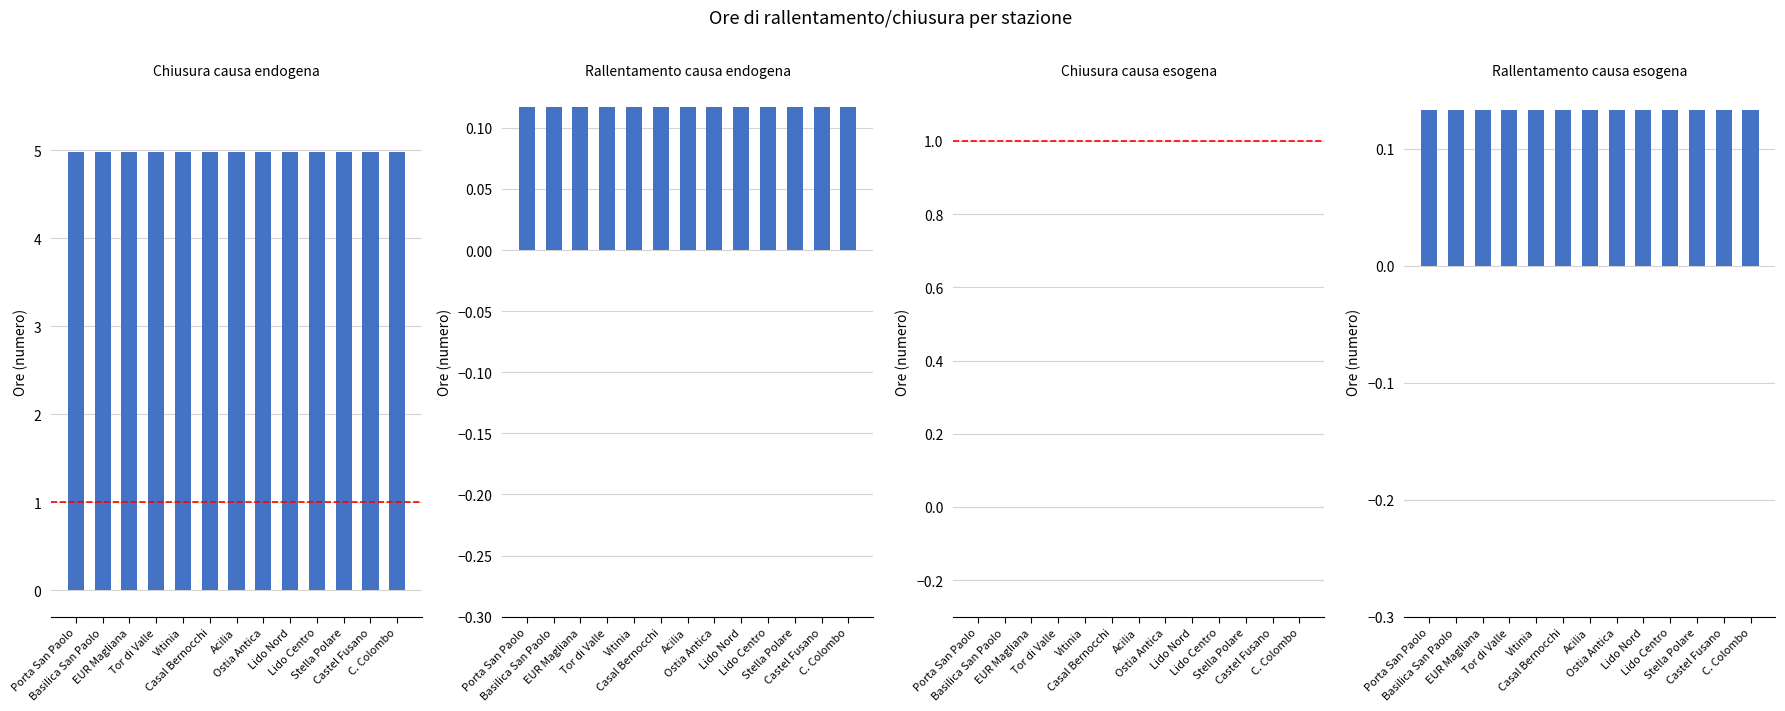

What is the value of the Rallentamento causa esogena bar at the 4th from the left?

0.1